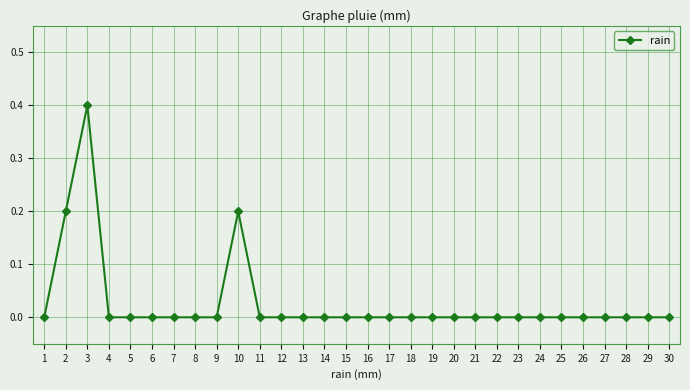

What is the sum of the values at 7 and 10?

0.2